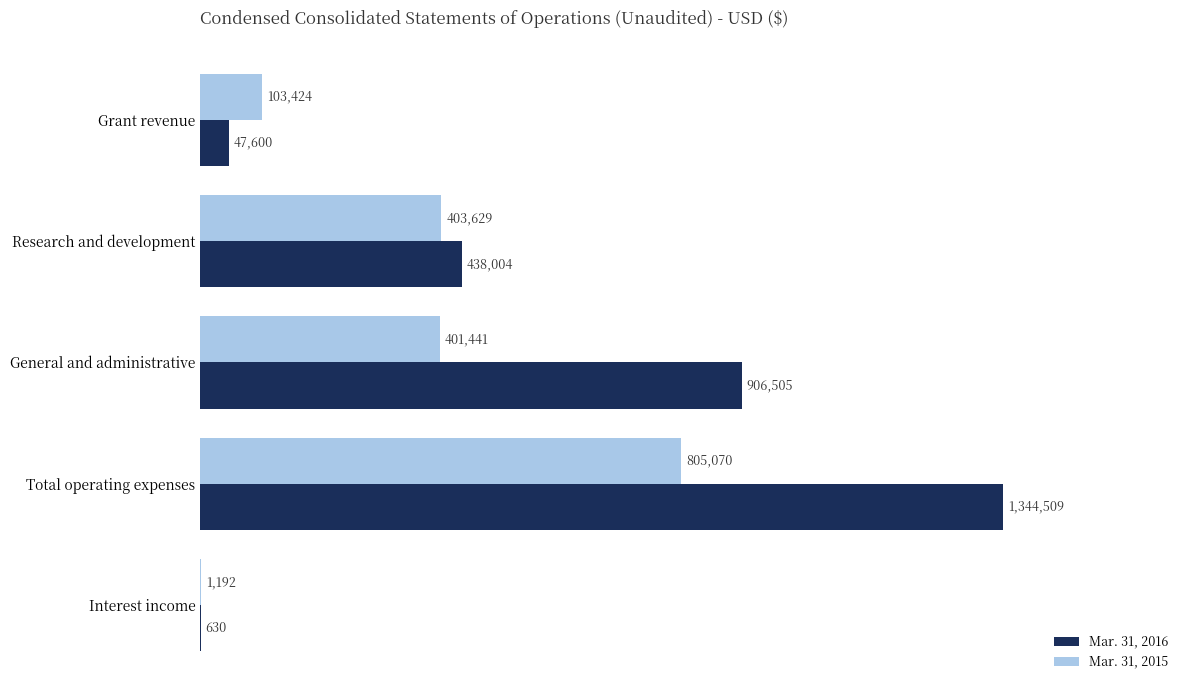

Which series has the widest spread of values?

Mar. 31, 2016